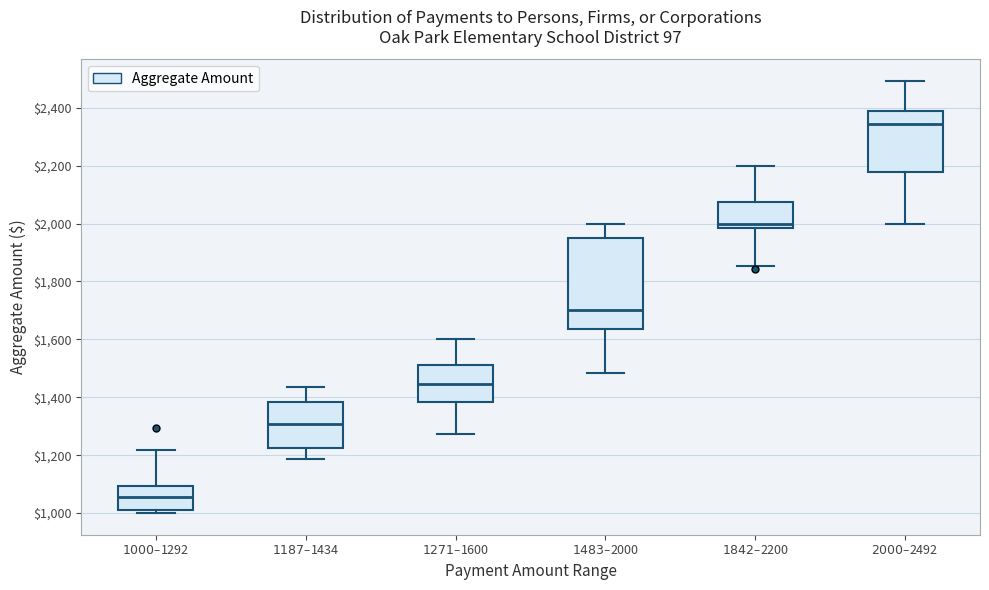

Comparing the boxes themselves (not the whiskers), which one is the tallest?

$1483–$2000